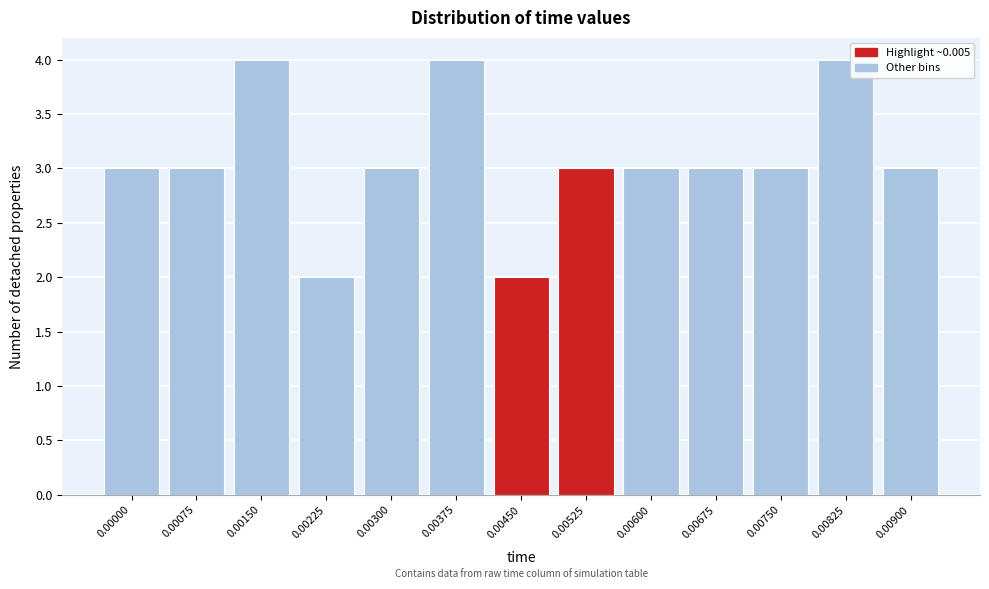

Reading left to right, transcribe all the data shown in this chart.

0.00000=3	0.00075=3	0.00150=4	0.00225=2	0.00300=3	0.00375=4	0.00450=2	0.00525=3	0.00600=3	0.00675=3	0.00750=3	0.00825=4	0.00900=3